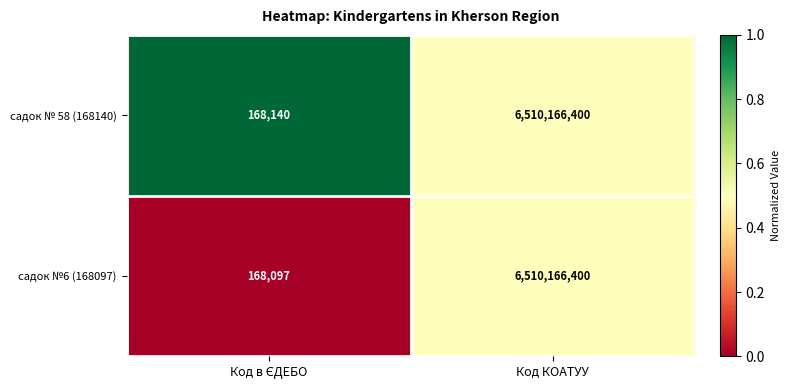

Reading right to left, transcribe all the data shown in this chart.

садок № 58 (168140): 6510166400	168140
садок №6 (168097): 6510166400	168097